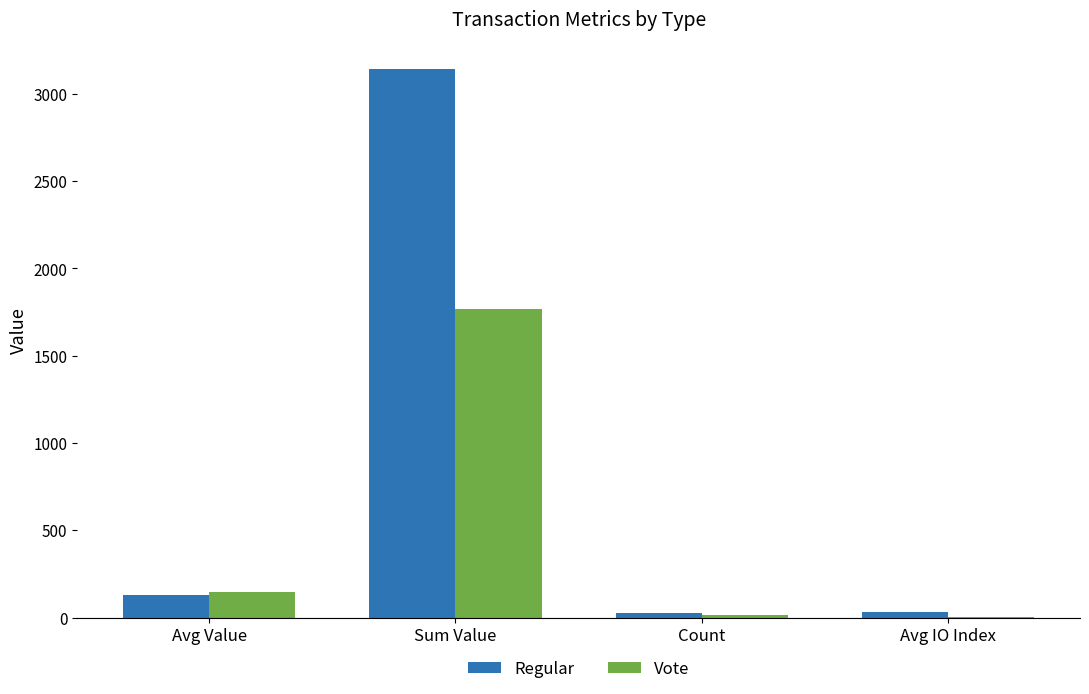

What is the sum of the Vote values at Avg Value and Sum Value?

1915.7